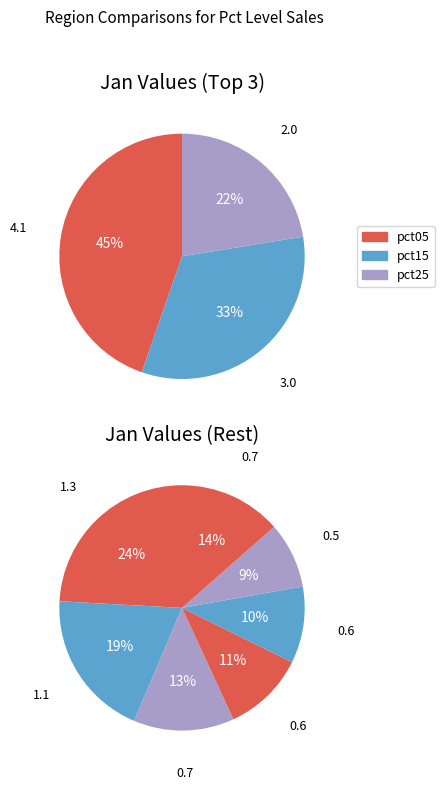

To the nearest percent, what is the average slice percentage?

10%